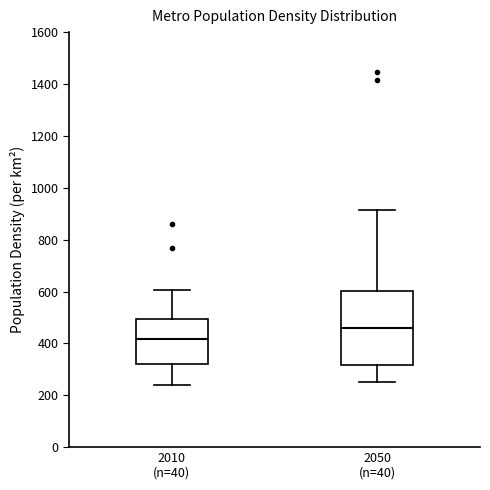

Where does the upper whisker of the box for 2010 (n=40) end on the y-axis? The values are not printed on the chart, so give them approximately, as read against the axis.

600